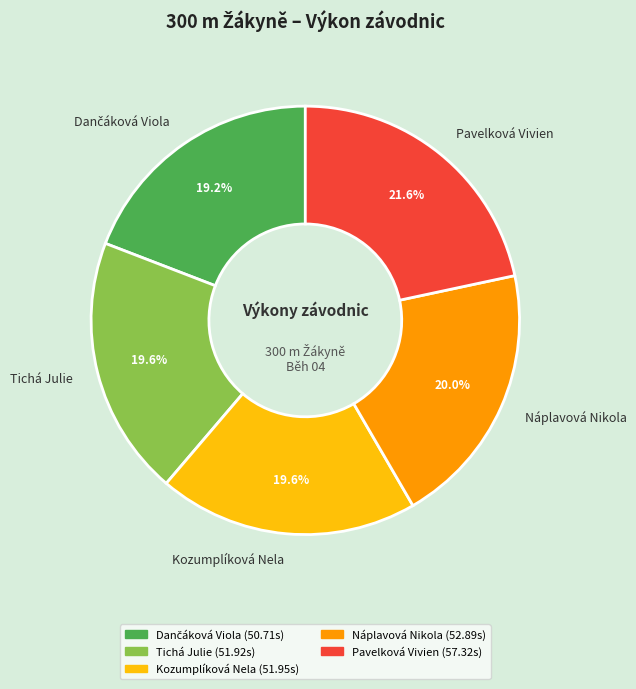

To the nearest percent, what is the average slice percentage?

20%